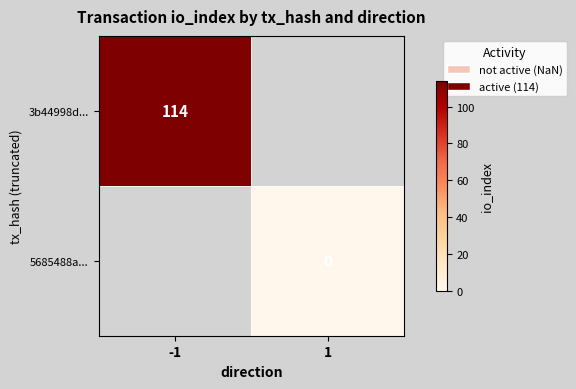

True or false: 3b44998d... has a value of 114 at -1.

True